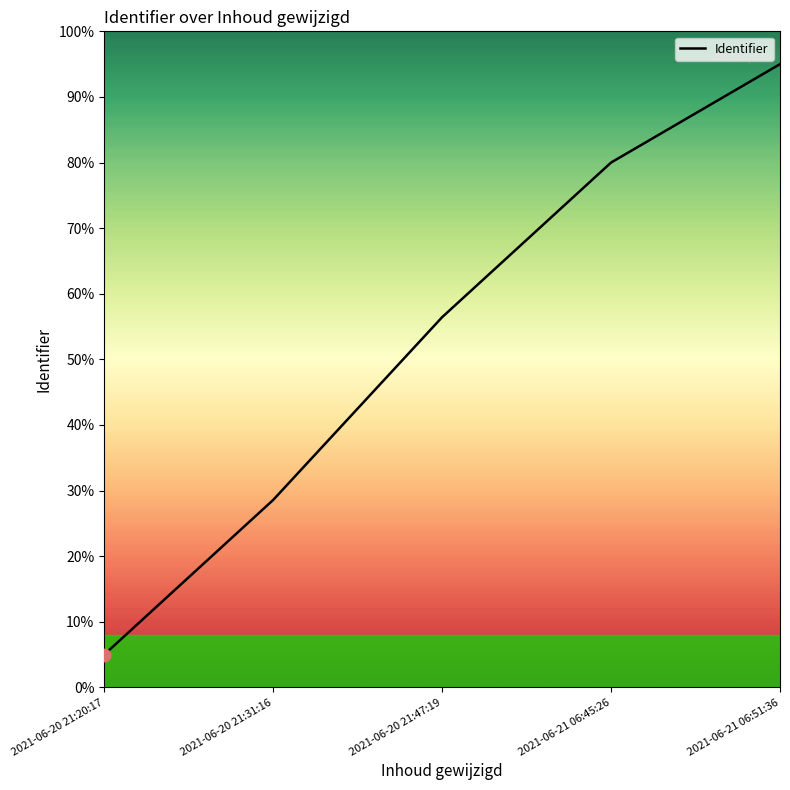

What is the ratio of the value at 2021-06-20 21:20:17 to the value at 2021-06-21 06:45:26?

0.1